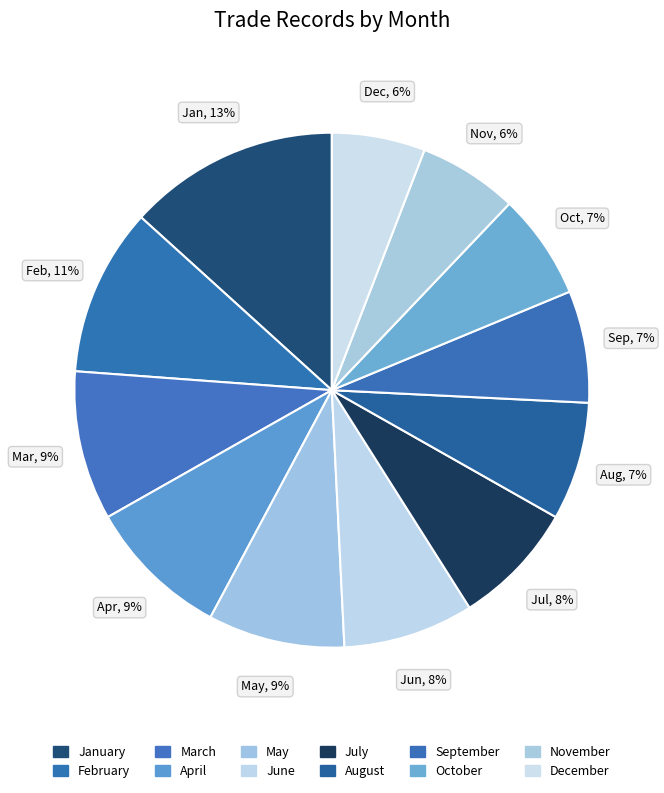

Count the number of slices in the pie.

12